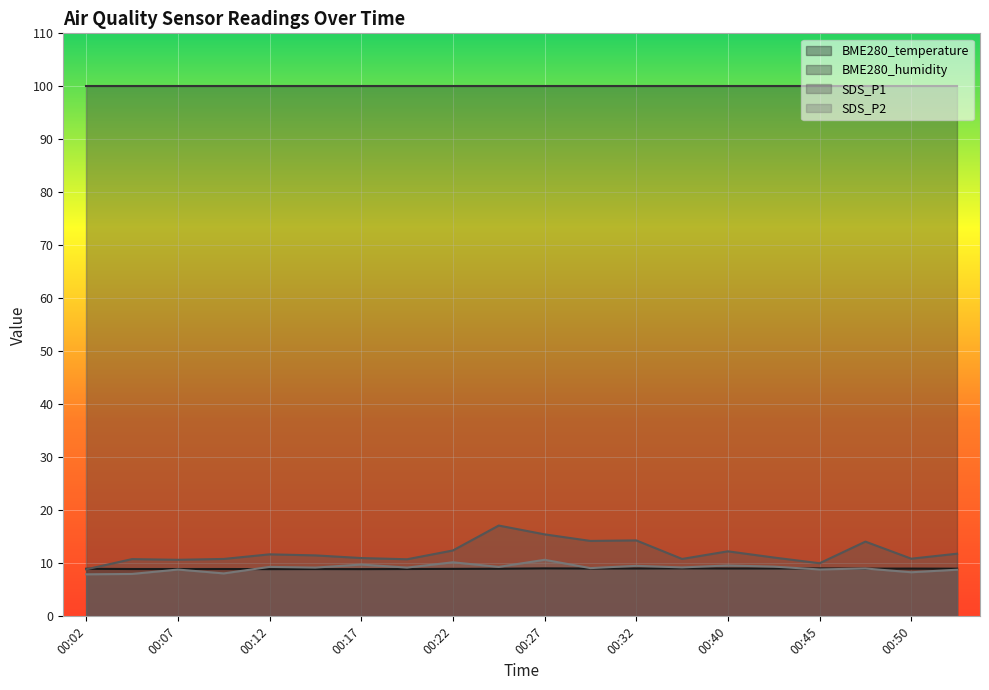

What is the smallest value displayed?

7.9